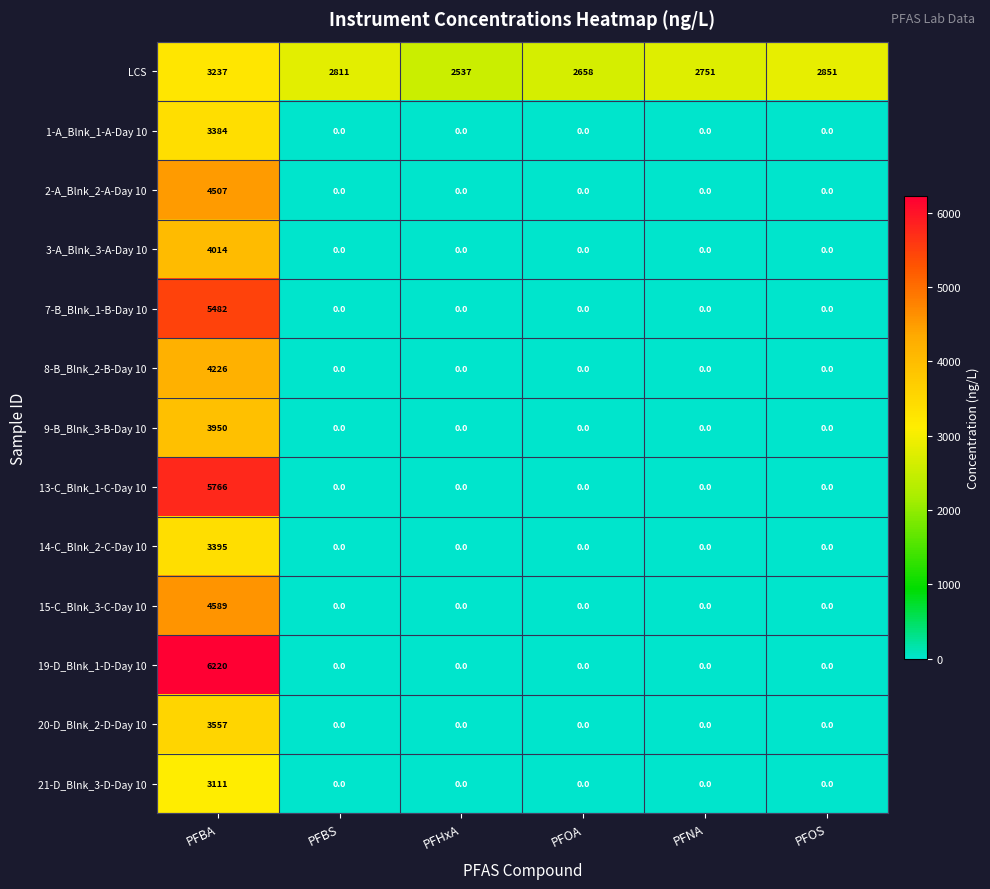

Rank the series by their maximum value, from lowest to highest.

21-D_Blnk_3-D-Day 10, LCS, 1-A_Blnk_1-A-Day 10, 14-C_Blnk_2-C-Day 10, 20-D_Blnk_2-D-Day 10, 9-B_Blnk_3-B-Day 10, 3-A_Blnk_3-A-Day 10, 8-B_Blnk_2-B-Day 10, 2-A_Blnk_2-A-Day 10, 15-C_Blnk_3-C-Day 10, 7-B_Blnk_1-B-Day 10, 13-C_Blnk_1-C-Day 10, 19-D_Blnk_1-D-Day 10